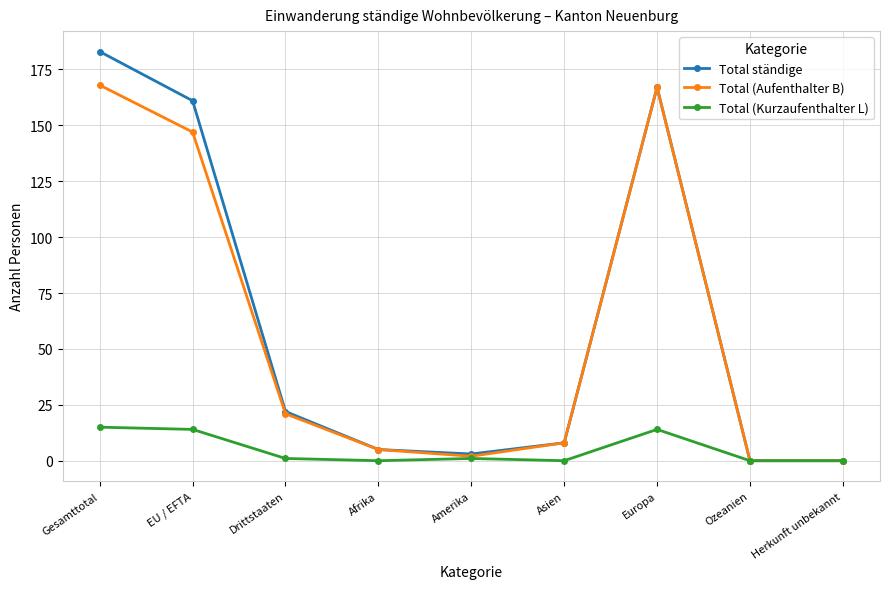

True or false: Total ständige has a value of 35 at EU / EFTA.

False